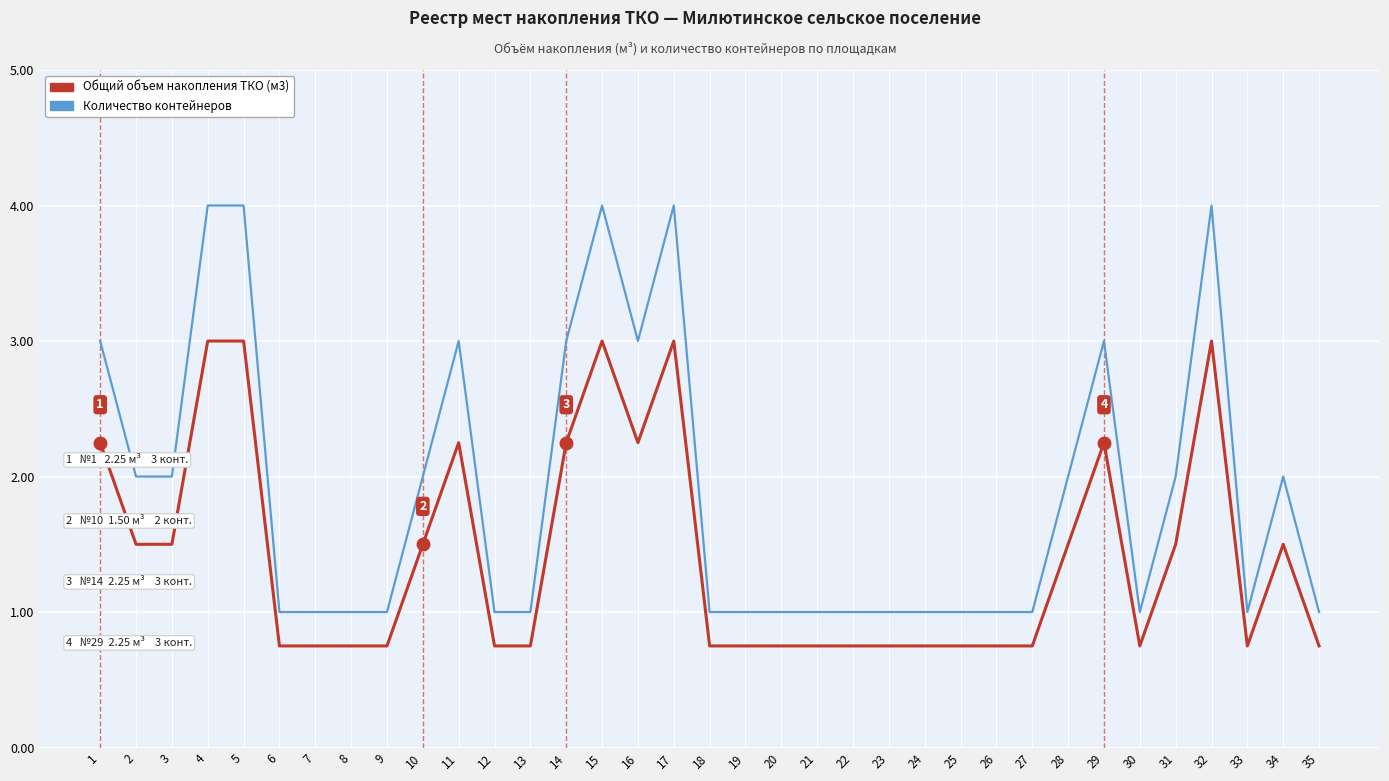

True or false: Общий объем накопления ТКО (м3) and Количество контейнеров cross at least once.

False